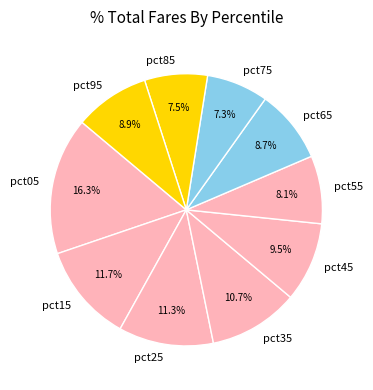

To the nearest percent, what is the average slice percentage?

10%